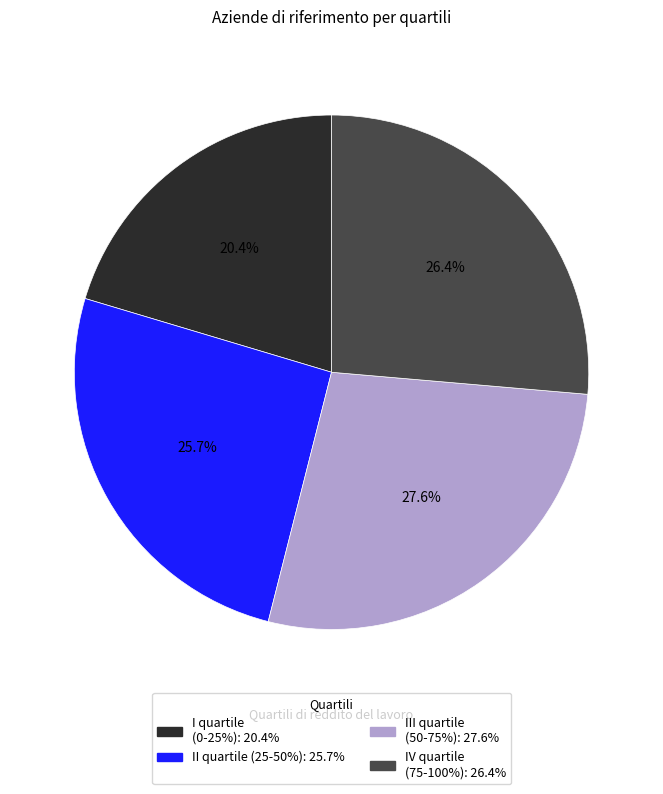

Combined, what portion of the pie is I quartile (0-25%) and III quartile (50-75%)?

48.0%